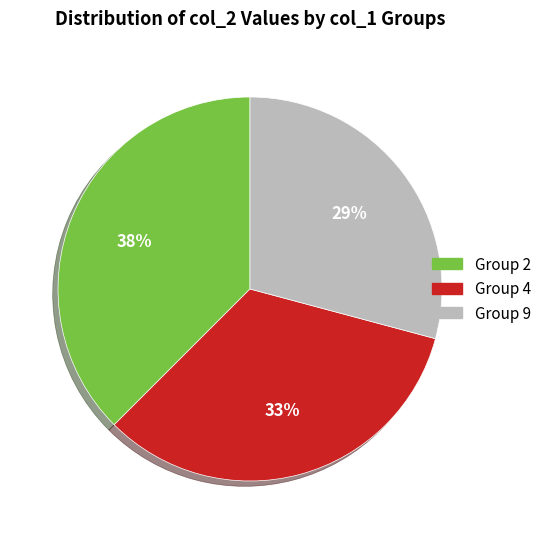

What percentage is the Group 9 slice, to the nearest percent?

29%